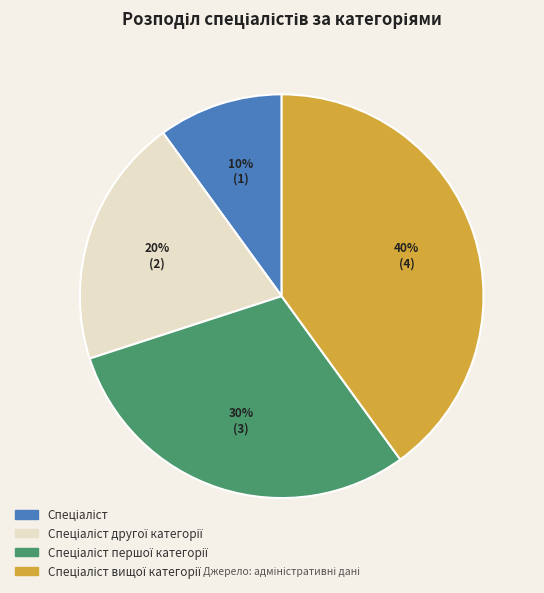

To the nearest percent, what is the difference between the largest and smallest slice percentages?

30%